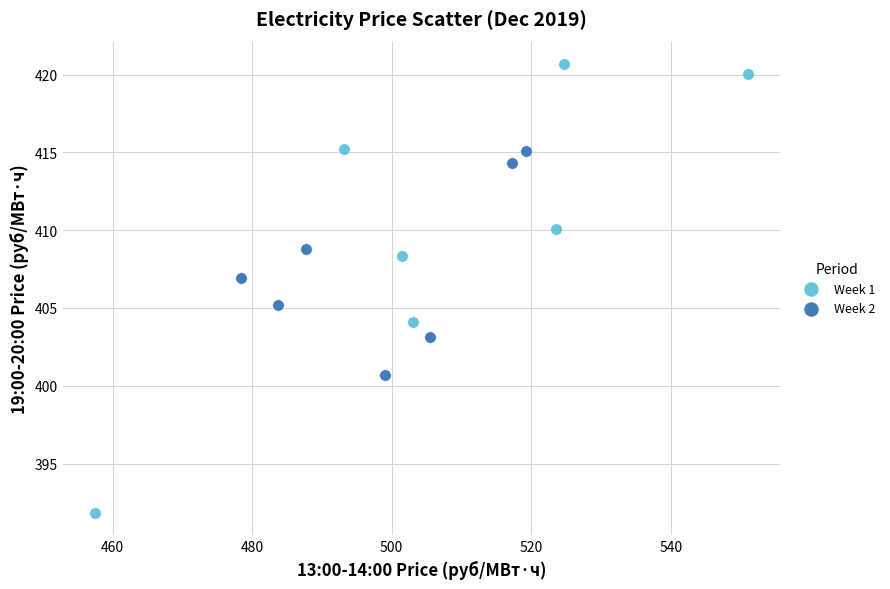

What are all the series names shown in the legend?

Week 1, Week 2